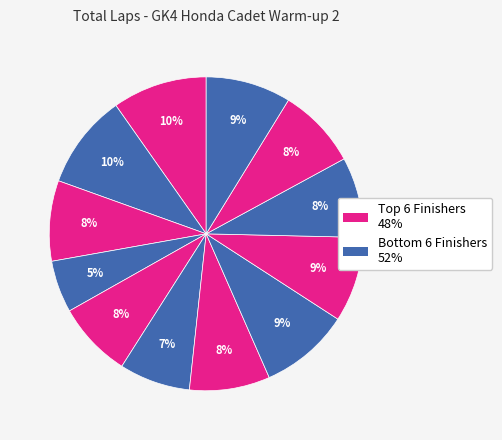

Count the number of slices in the pie.

12